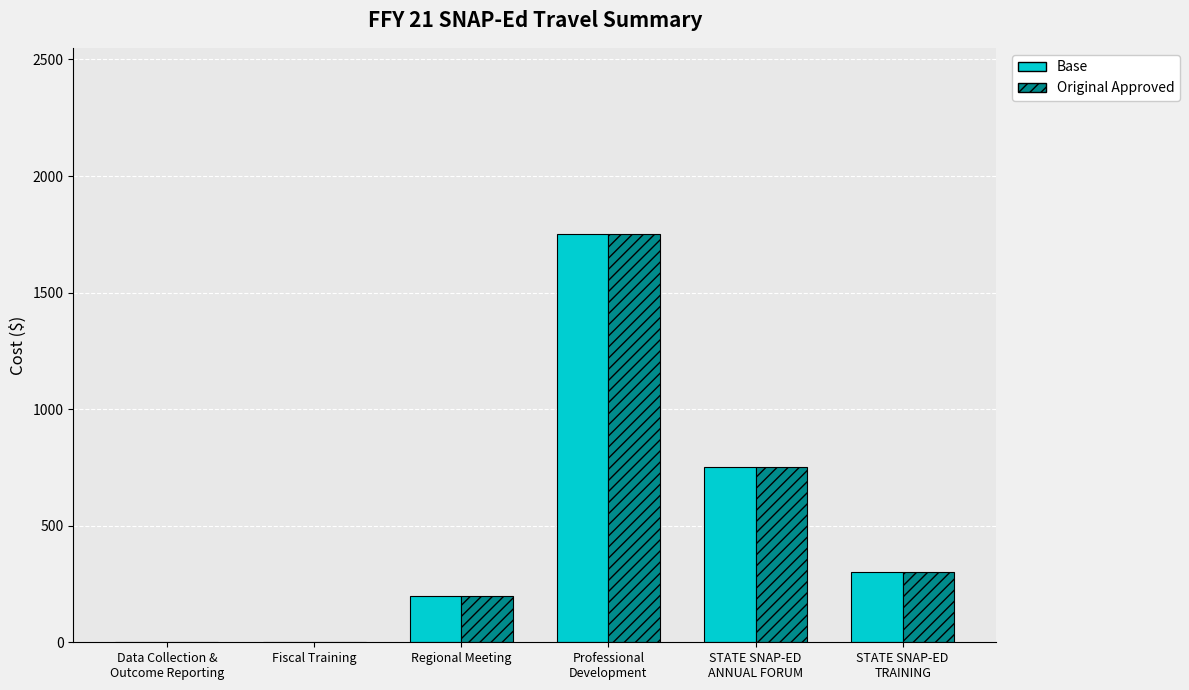

What is the maximum value shown in the chart?

1750